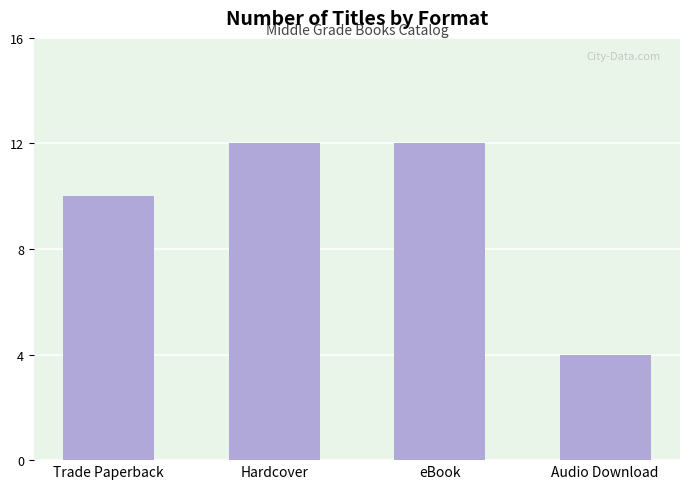

What is the value of the 2nd bar from the left?

12